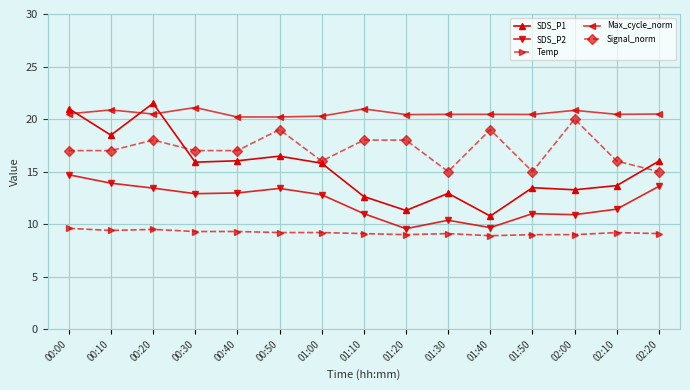

Rank the series by their average value, from highest to lowest.

Max_cycle_norm, Signal_norm, SDS_P1, SDS_P2, Temp